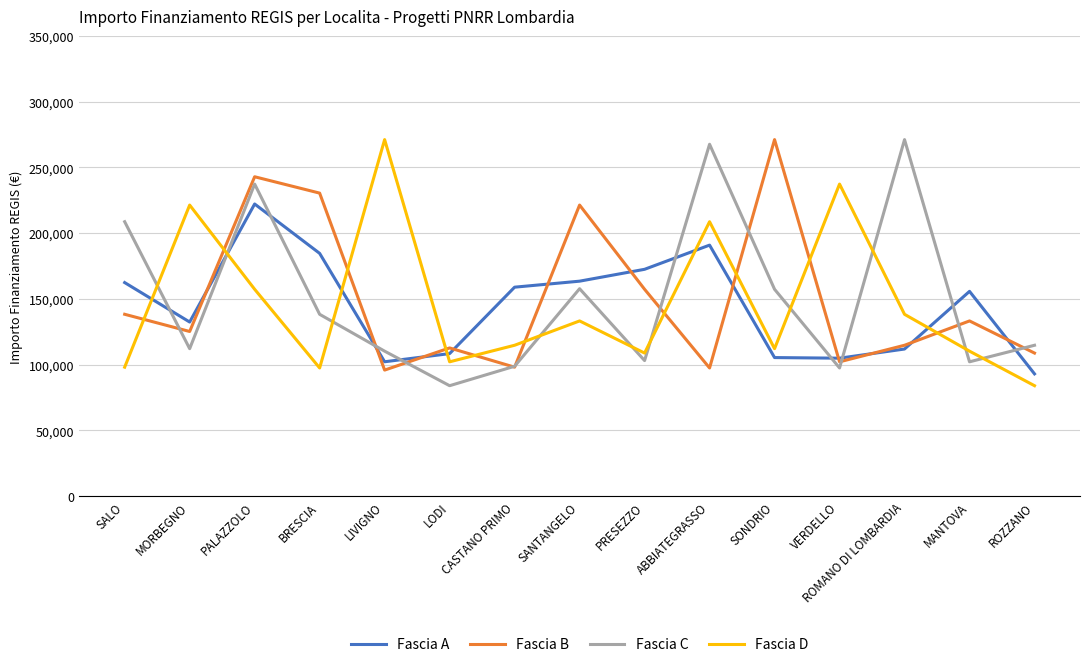

What is the lowest value of the Fascia D series?

83981.8